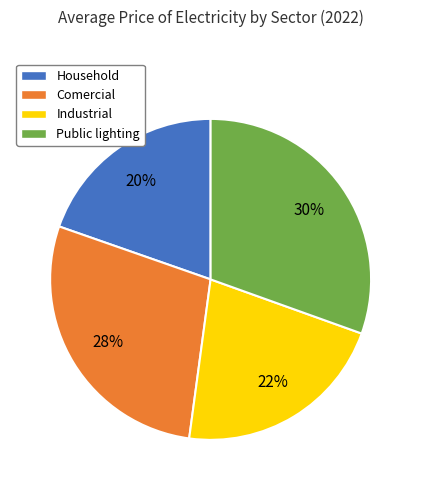

Combined, do Public lighting and Industrial account for over 50%?

Yes